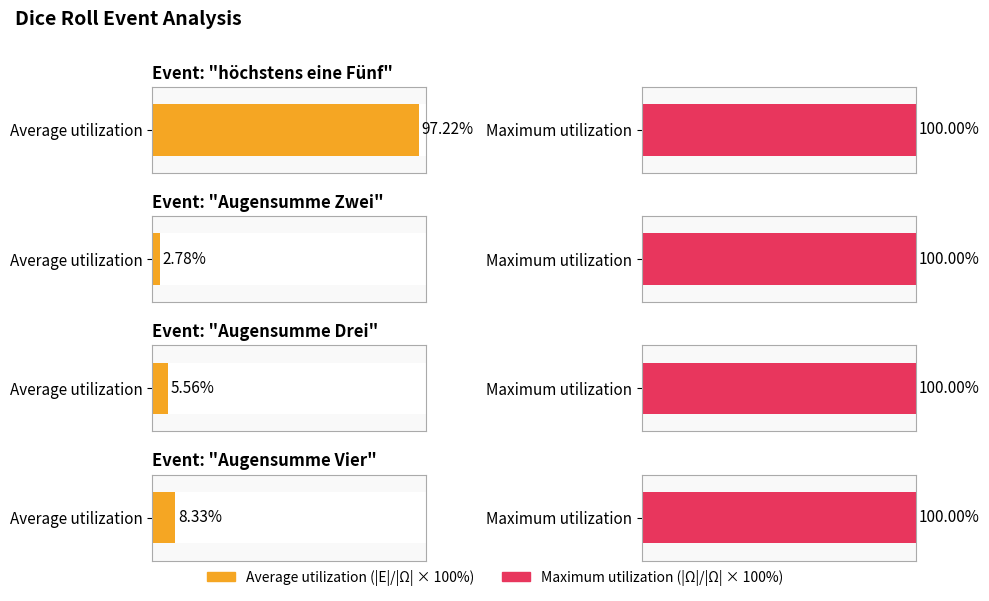

At which label does Maximum utilization reach its minimum?

höchstens eine Fünf